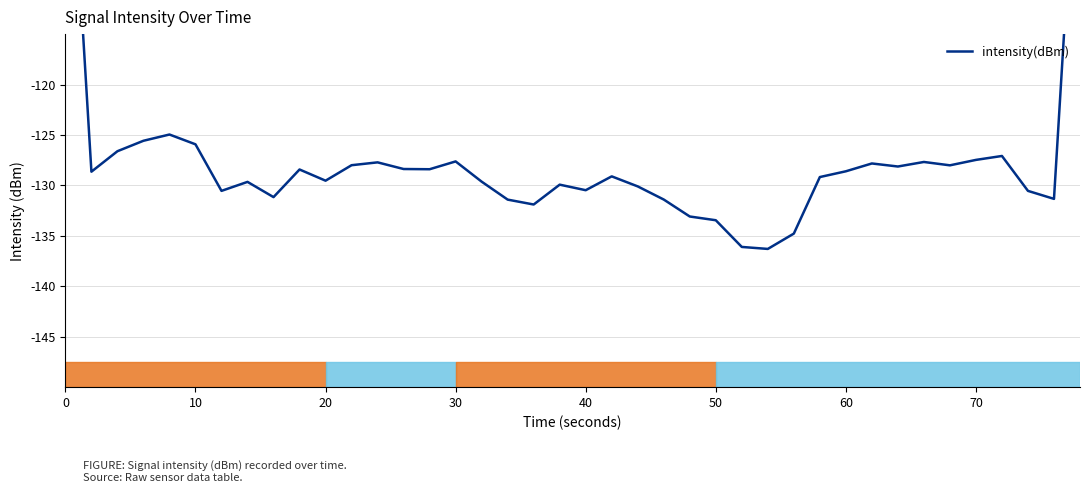

Is this an area chart (filled region under the line)?

No